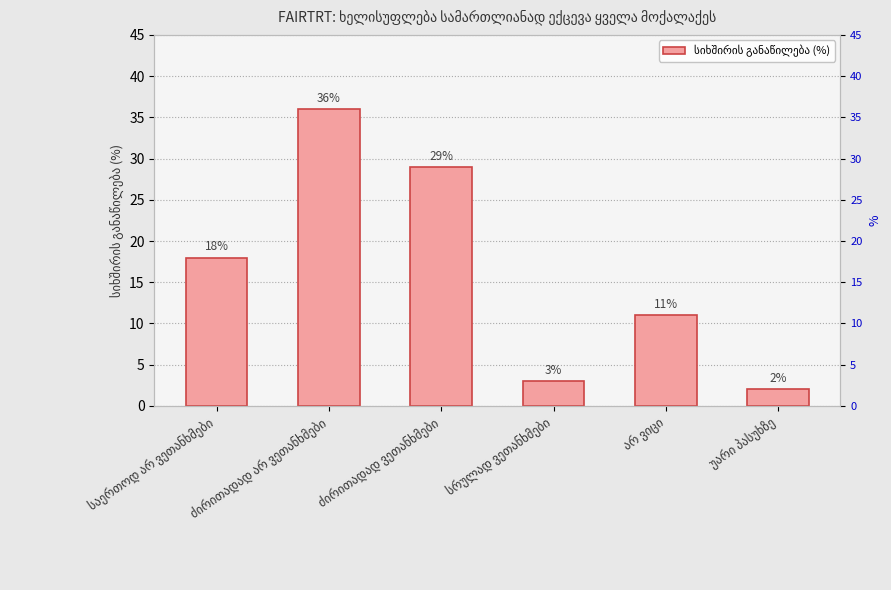

What is the minimum value shown in the chart?

2